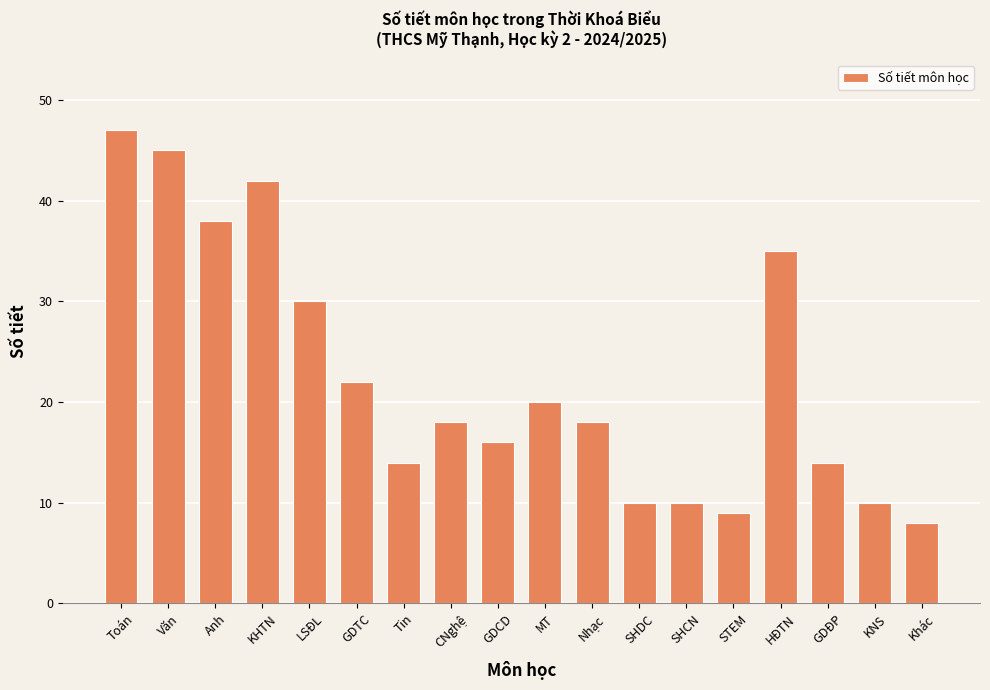

Reading left to right, transcribe all the data shown in this chart.

47	45	38	42	30	22	14	18	16	20	18	10	10	9	35	14	10	8